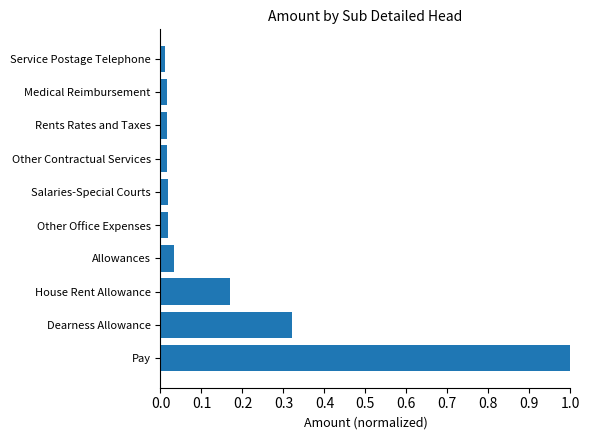

Is it true that the value at Pay is 0.4?

False